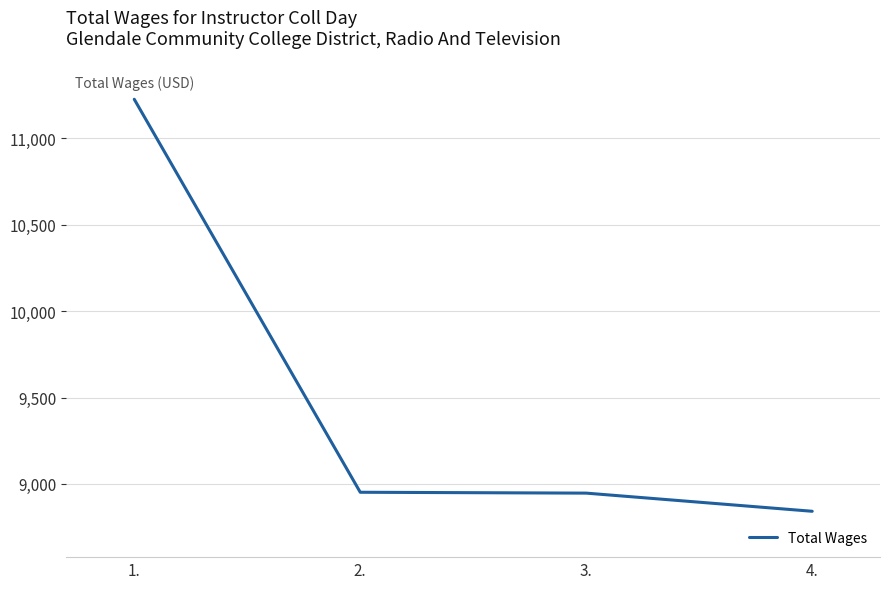

Does the chart have visible grid lines?

Yes